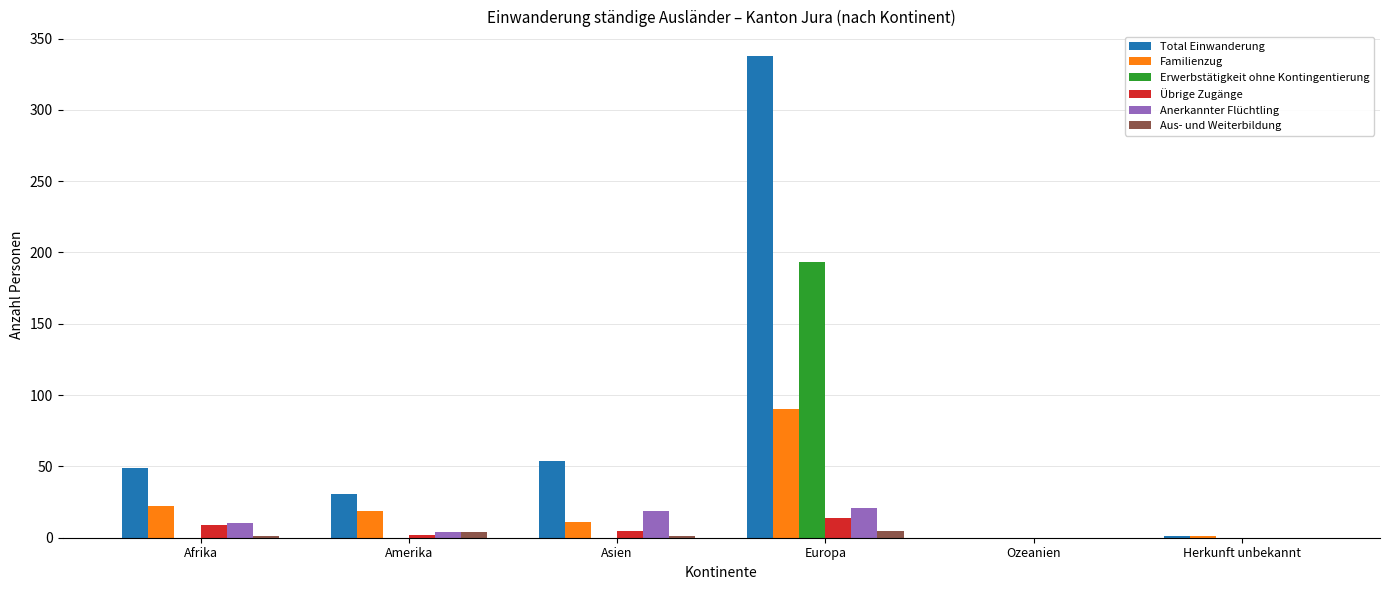

What is the greatest value displayed?

338